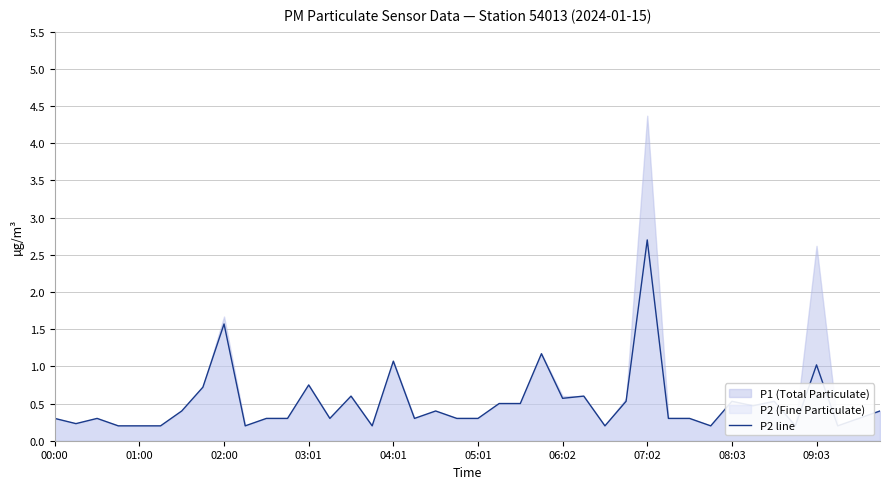

True or false: there are more than 2 points higher than both neighbors.

True